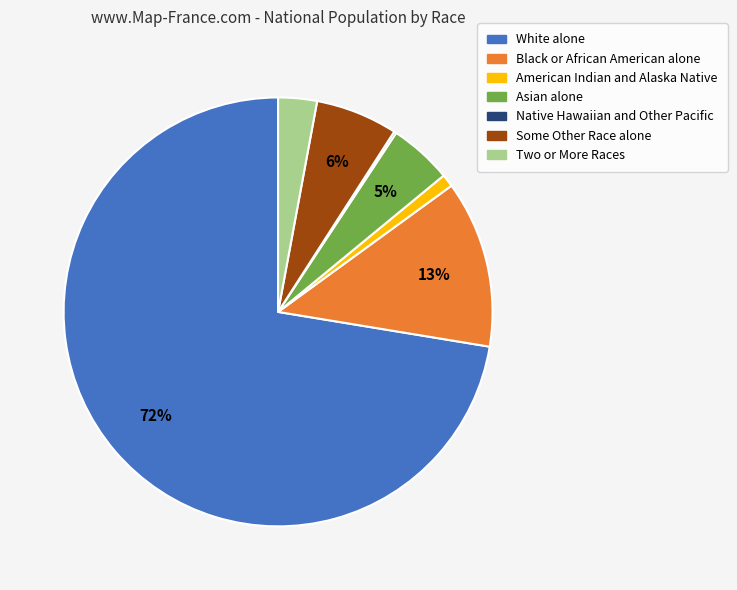

To the nearest percent, what percentage of the pie is American Indian and Alaska Native?

1%